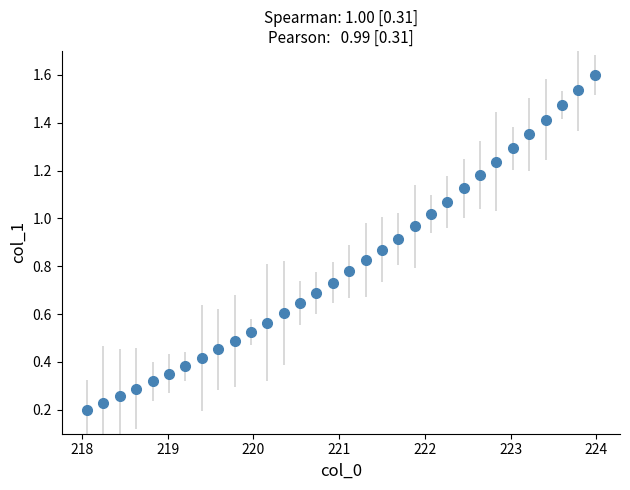

What is the difference between the second highest and second lowest values?

1.3